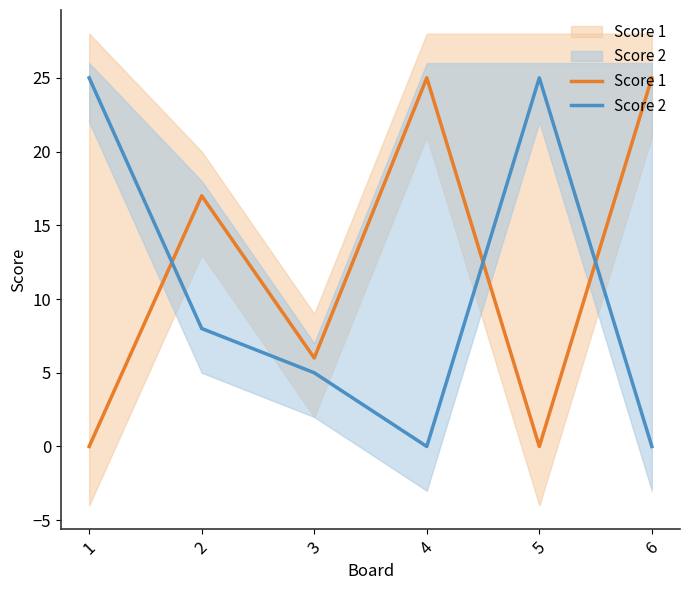

At 2, list the series in order from smallest to largest.

Score 2, Score 1